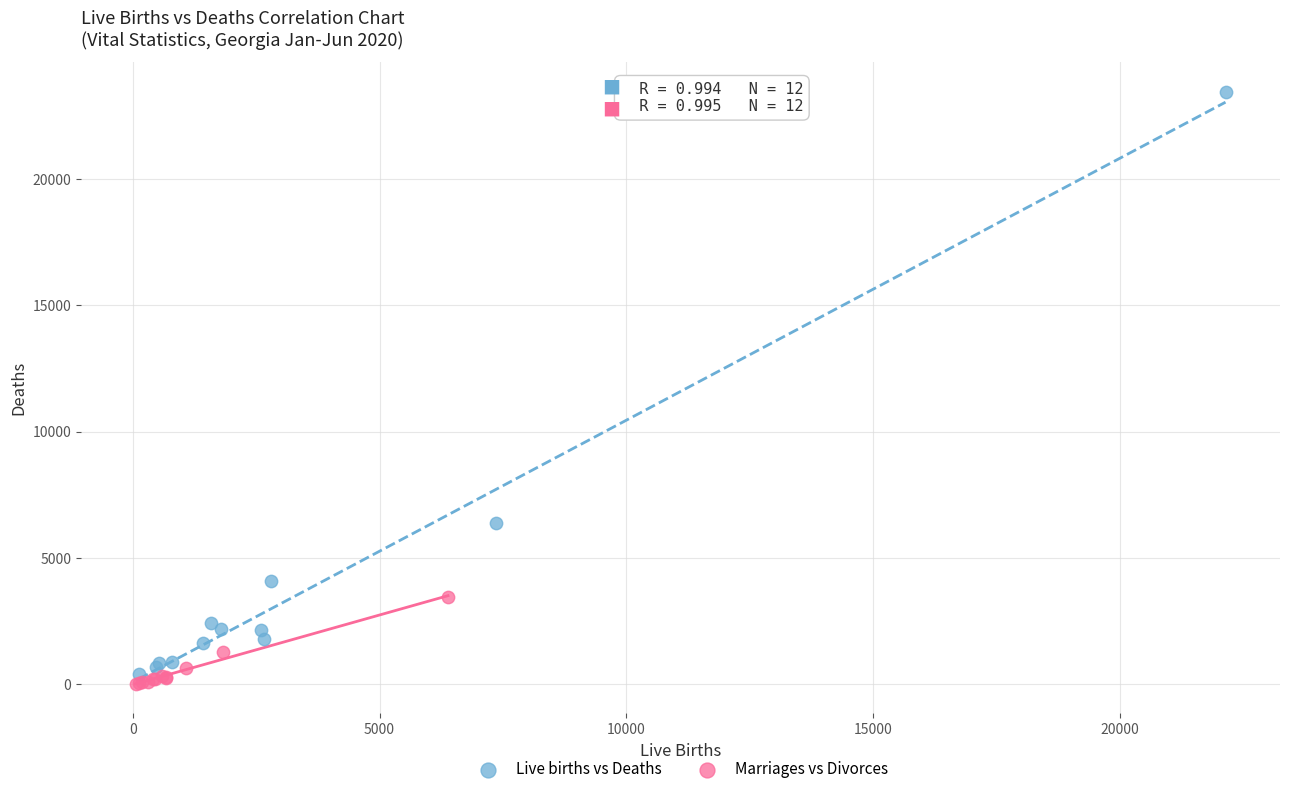

Which series contains the highest Y value?

Live births vs Deaths